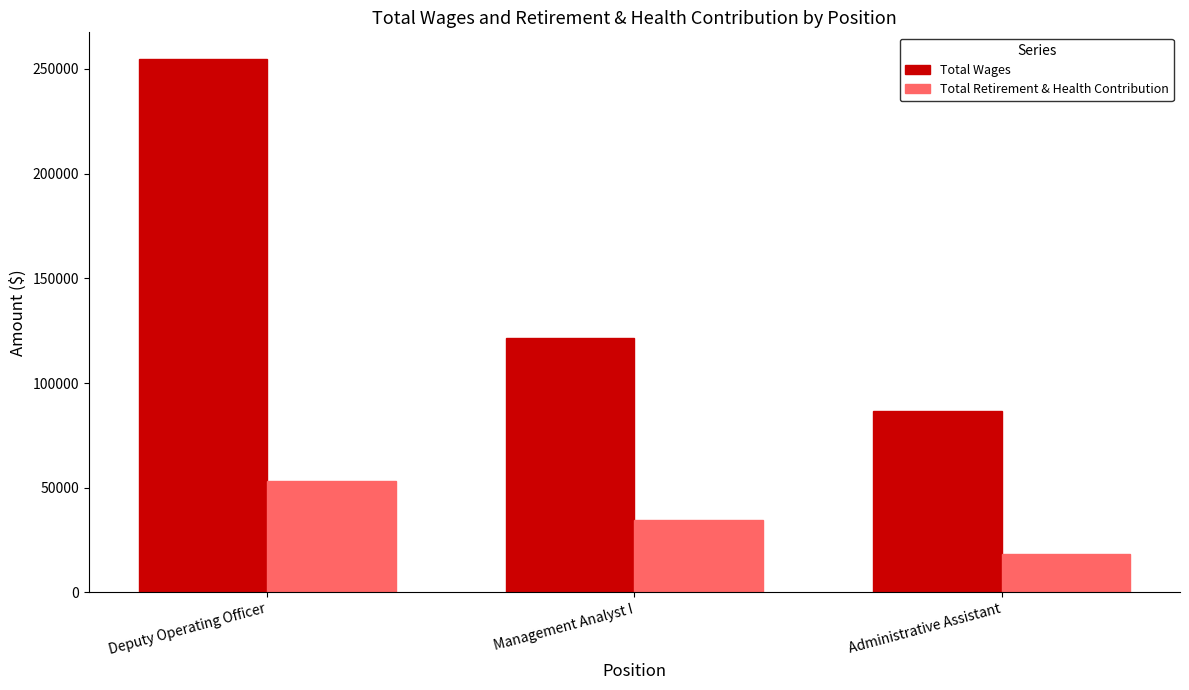

How many bars are there in each group?

2